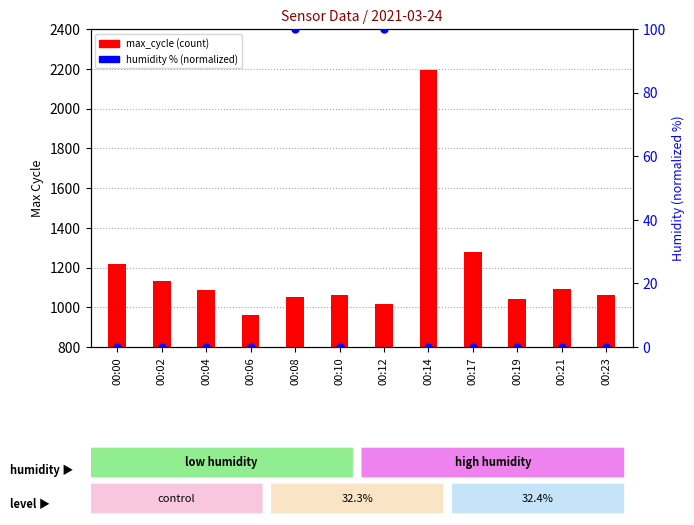

Is the value of humidity % at 00:12 greater than the value of max_cycle at 00:21?

No